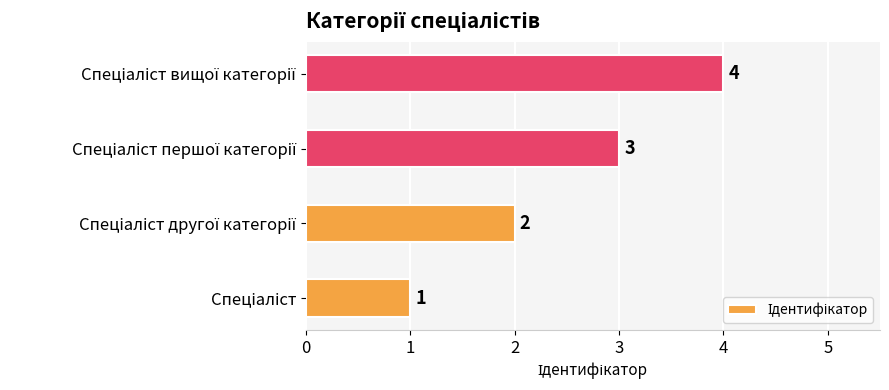

How many values are between 2 and 4?

3